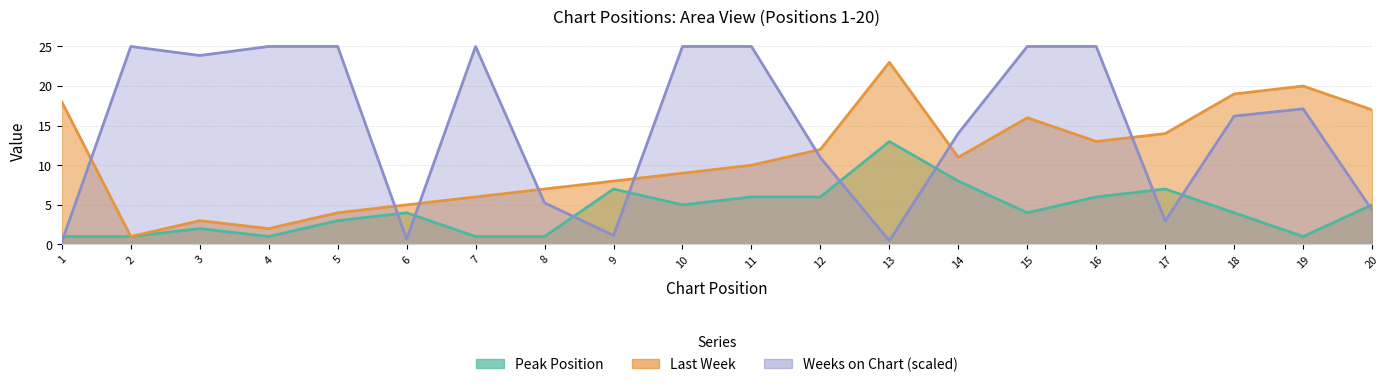

Which category has the highest value in the Last Week series?

13